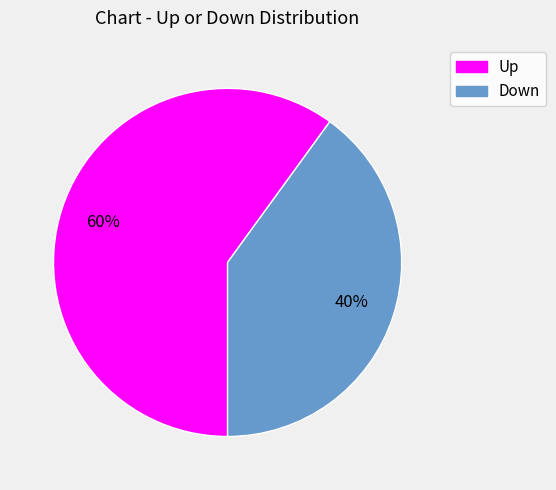

To the nearest percent, what is the average slice percentage?

50%